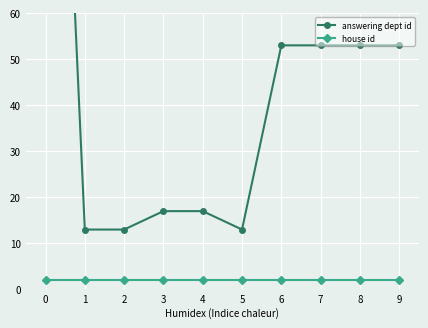

What is the maximum value for house id?

2